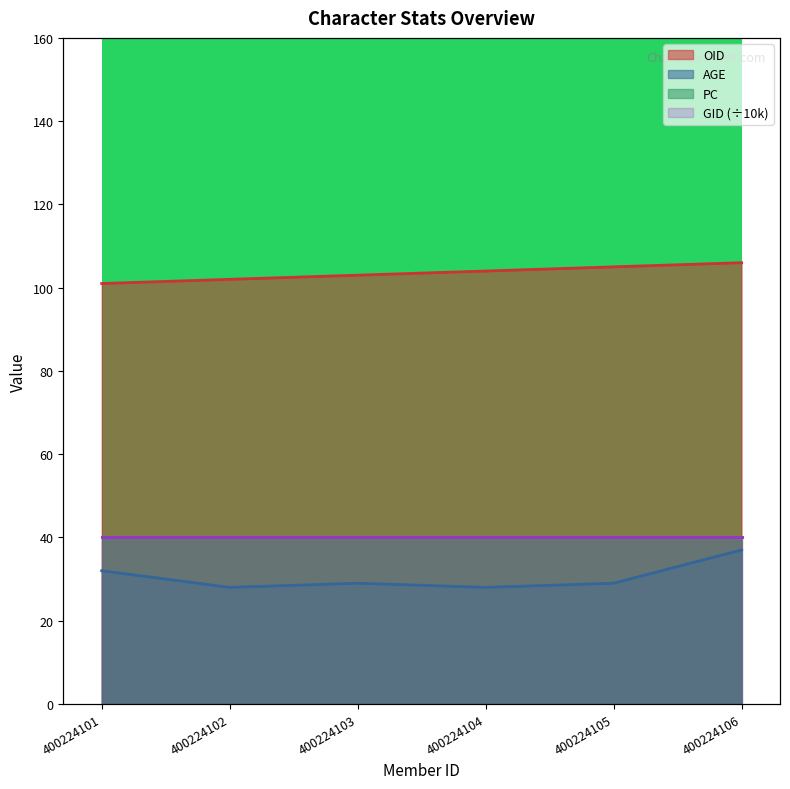

What is the value of the OID point at the 6th from the left?

106